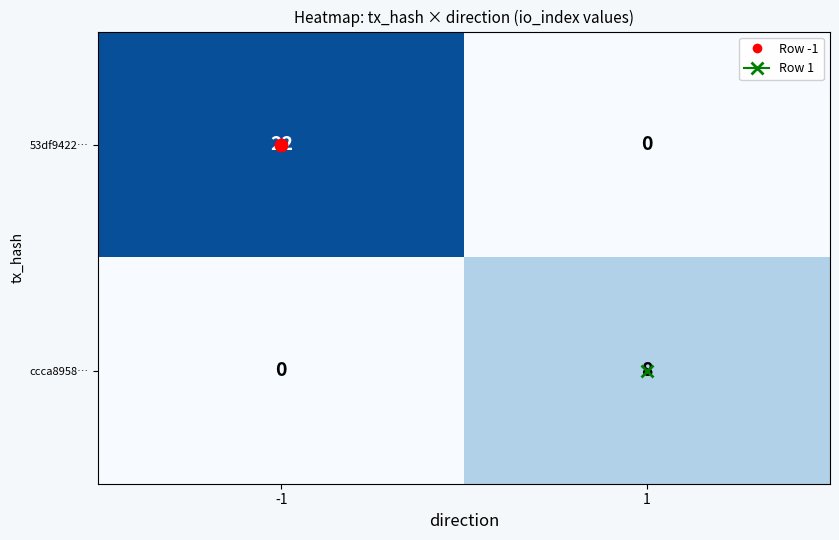

Which series has the widest spread of values?

53df9422…